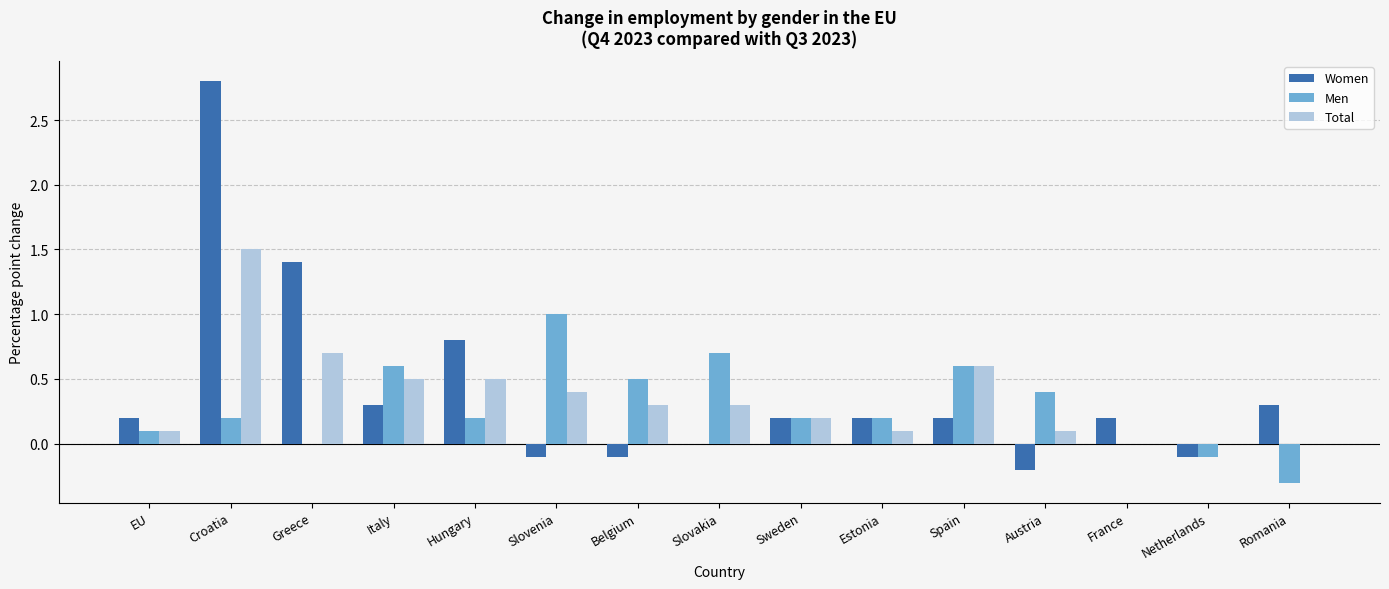

Which label corresponds to the largest value in the chart?

Croatia